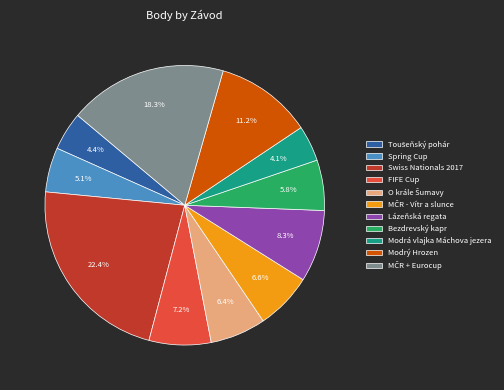

Which has a higher value, Modrý Hrozen or Lázeňská regata?

Modrý Hrozen